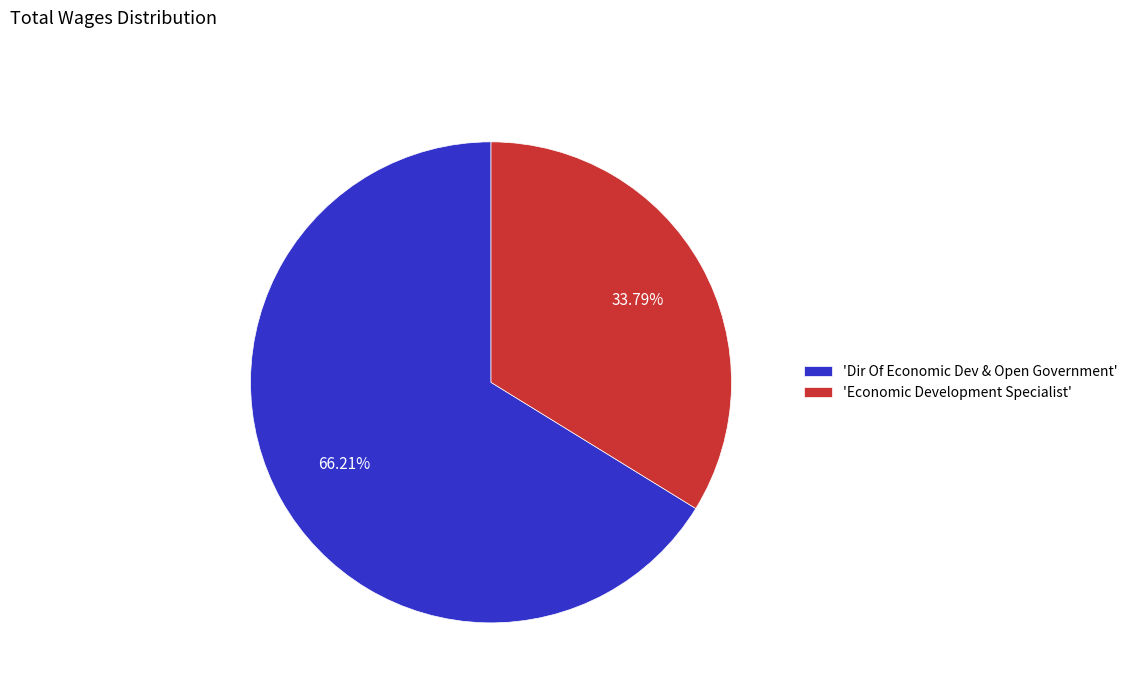

What is the majority slice?

'Dir Of Economic Dev & Open Government'